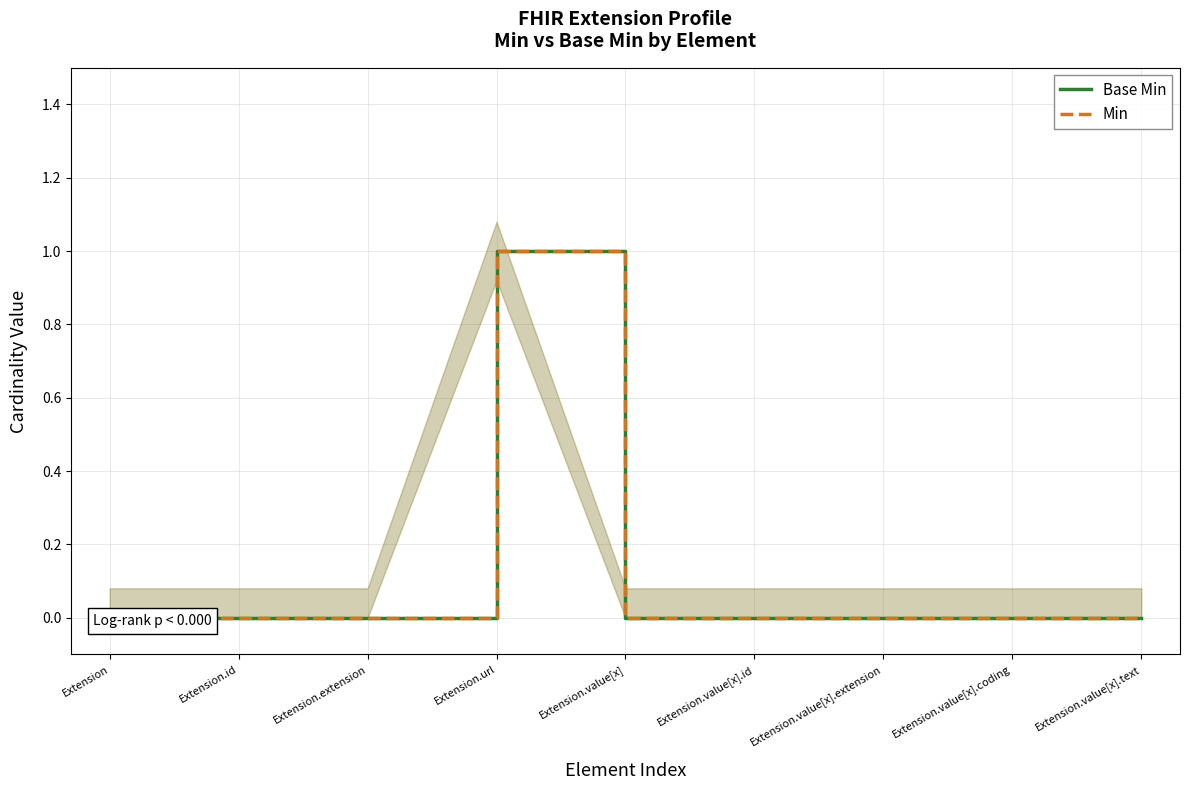

Which category has the lowest value in the Min series?

Extension